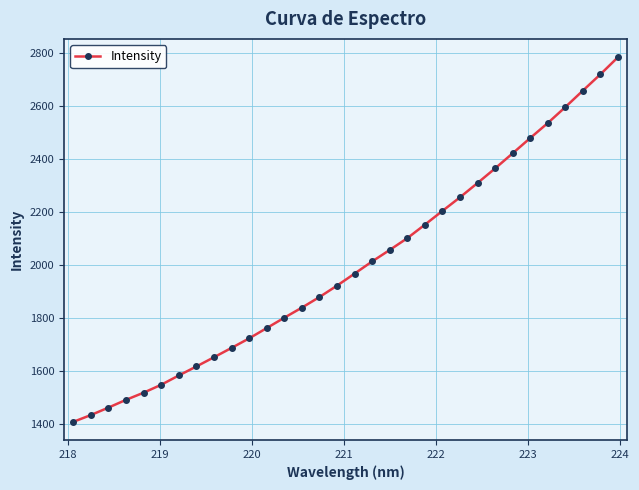

What is the value of the 8th point from the left?

1618.2